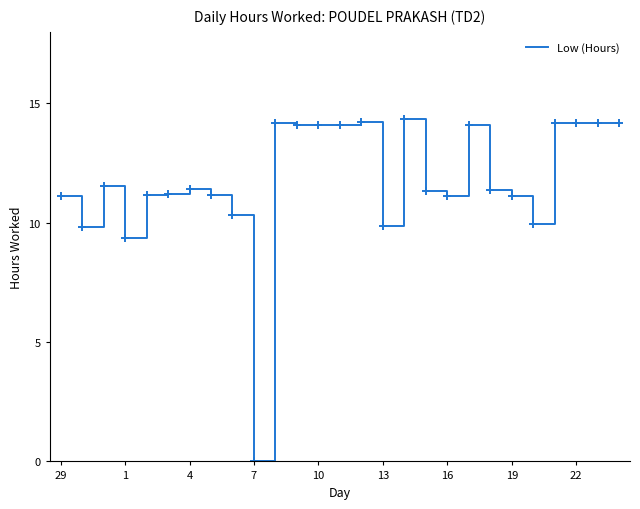

What is the greatest value displayed?

14.3